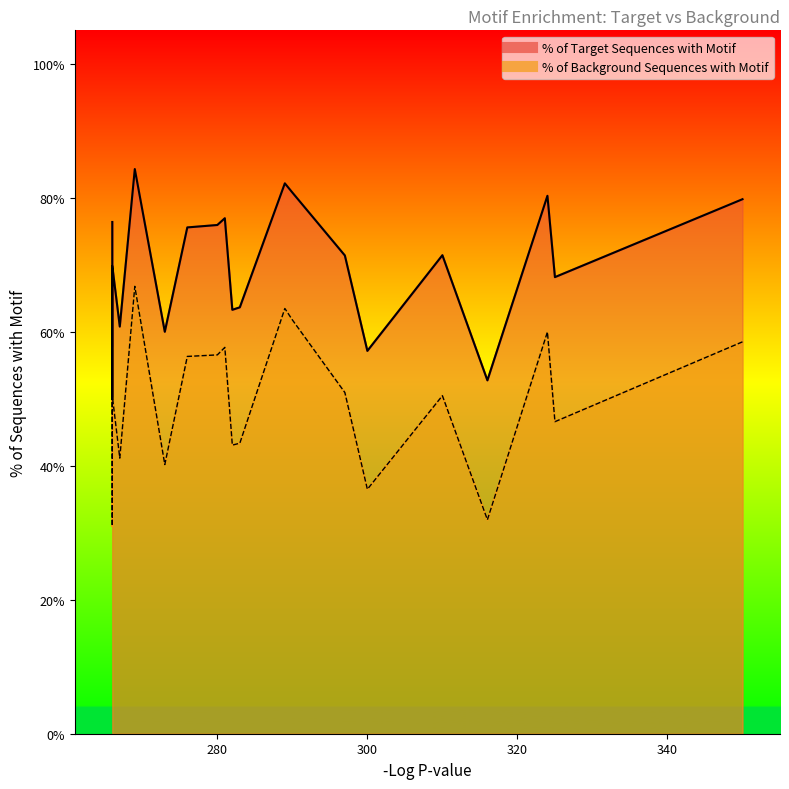

At how many categories does at least one series exceed 0?

20